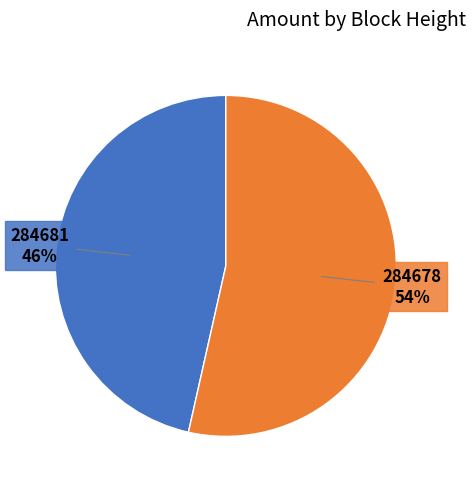

To the nearest percent, what is the average slice percentage?

50%